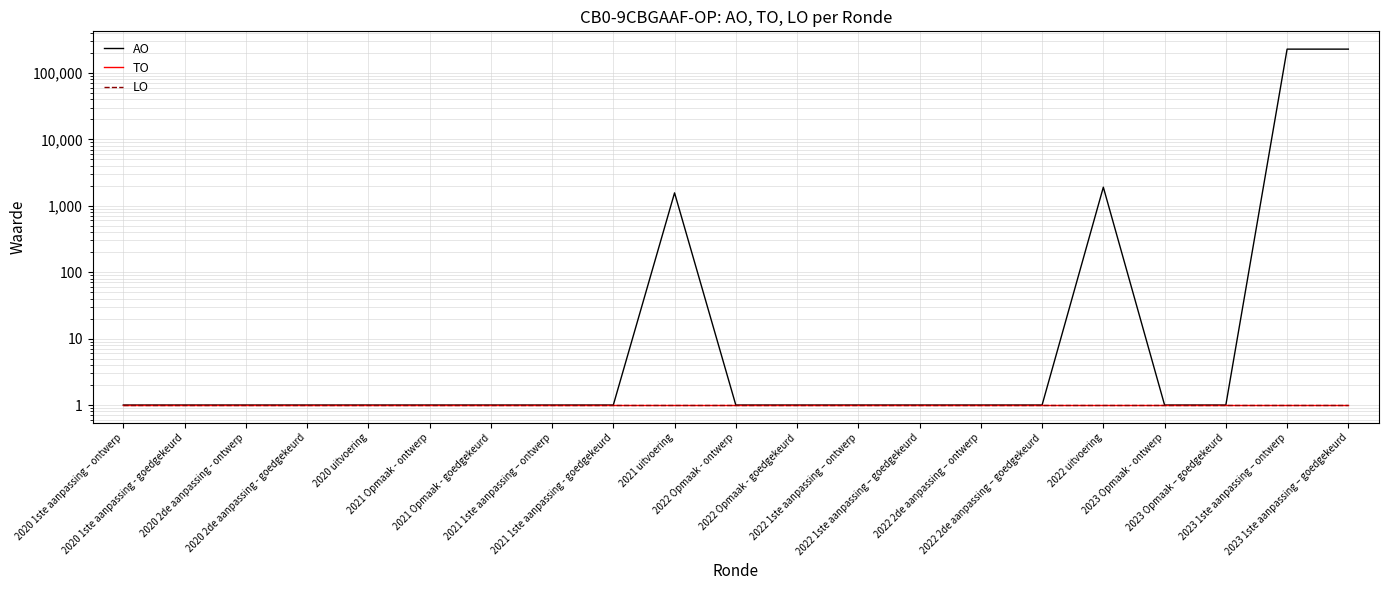

Is it true that AO equals 1903 at 2022 uitvoering?

True